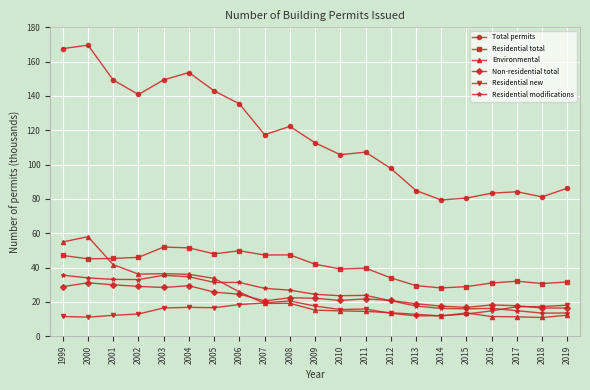

What is the minimum value for Non-residential total?

16.4